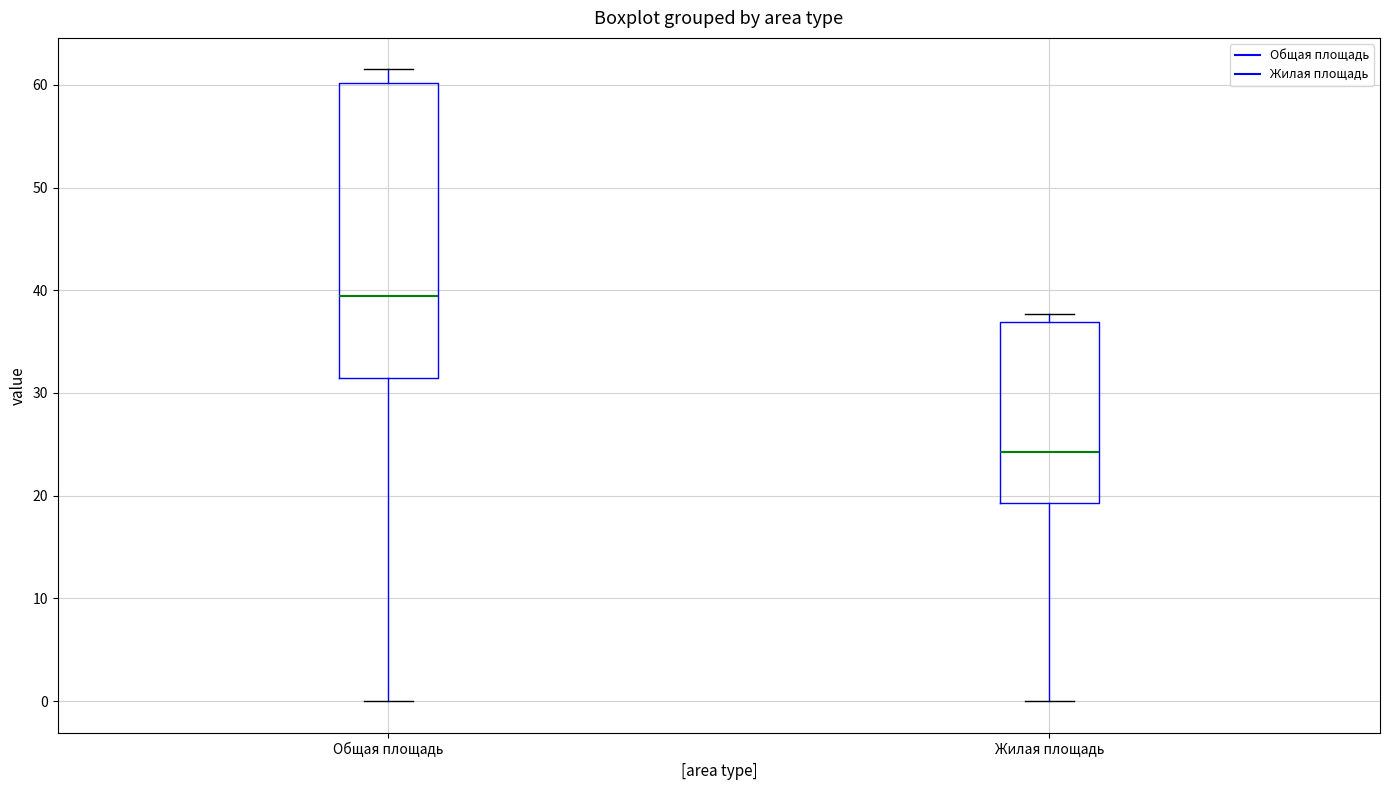

Which box has the highest median line?

Общая площадь